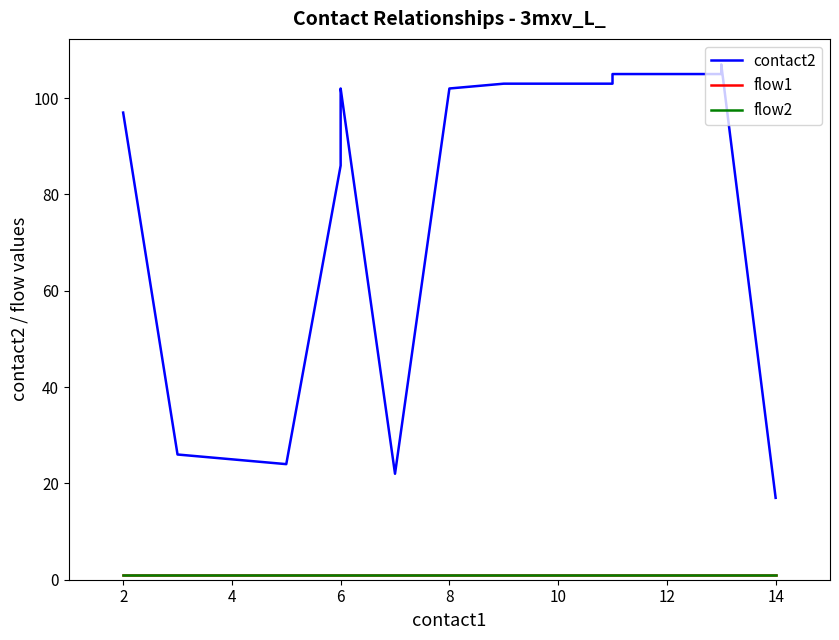

True or false: flow2 and contact2 intersect in this chart.

False